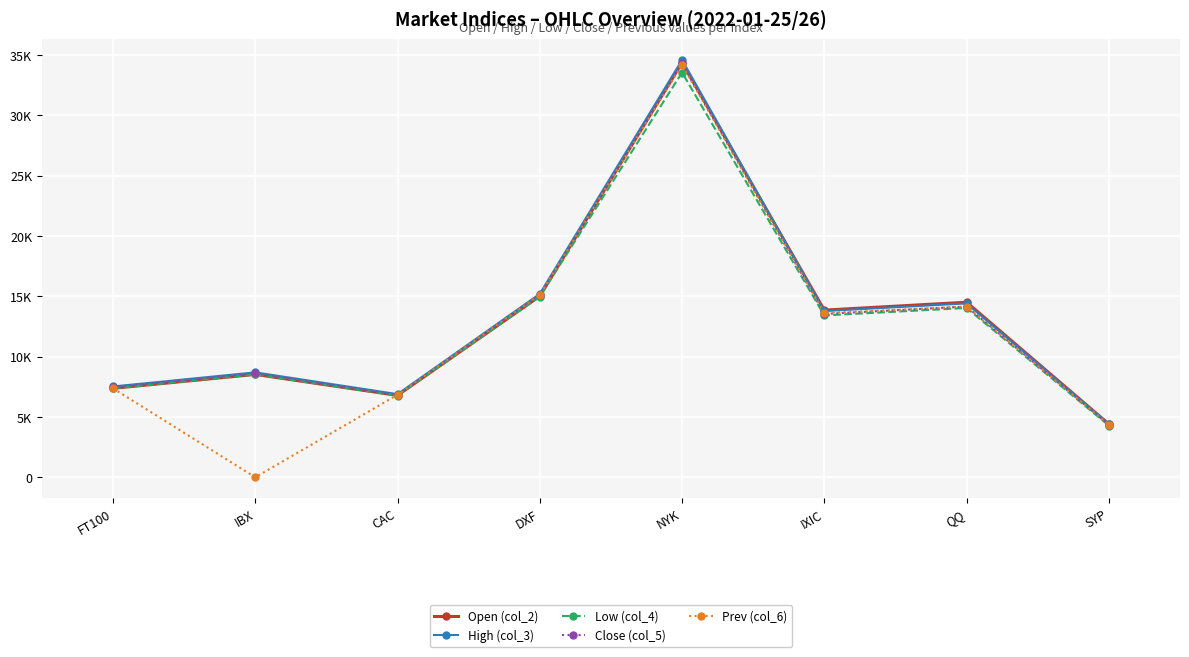

True or false: High (col_3) and Close (col_5) cross at least once.

False